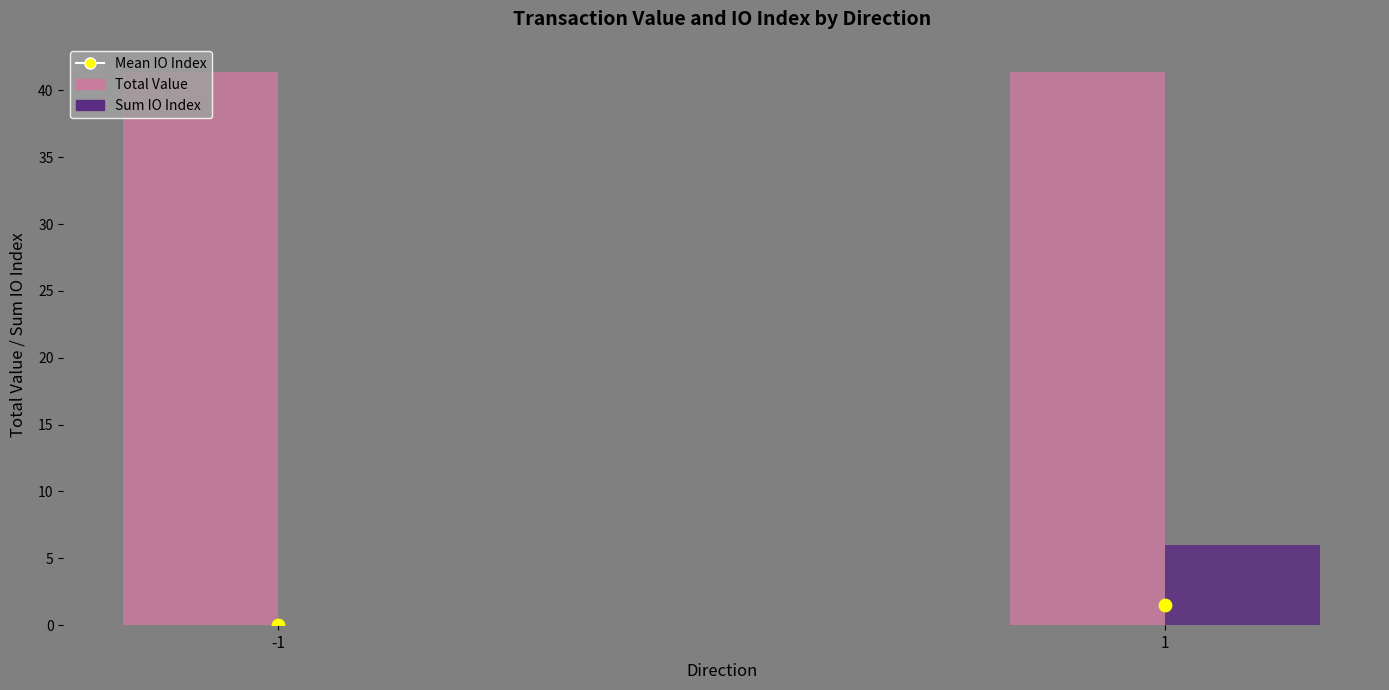

What are all the series names shown in the legend?

Total Value, Sum IO Index, Mean IO Index